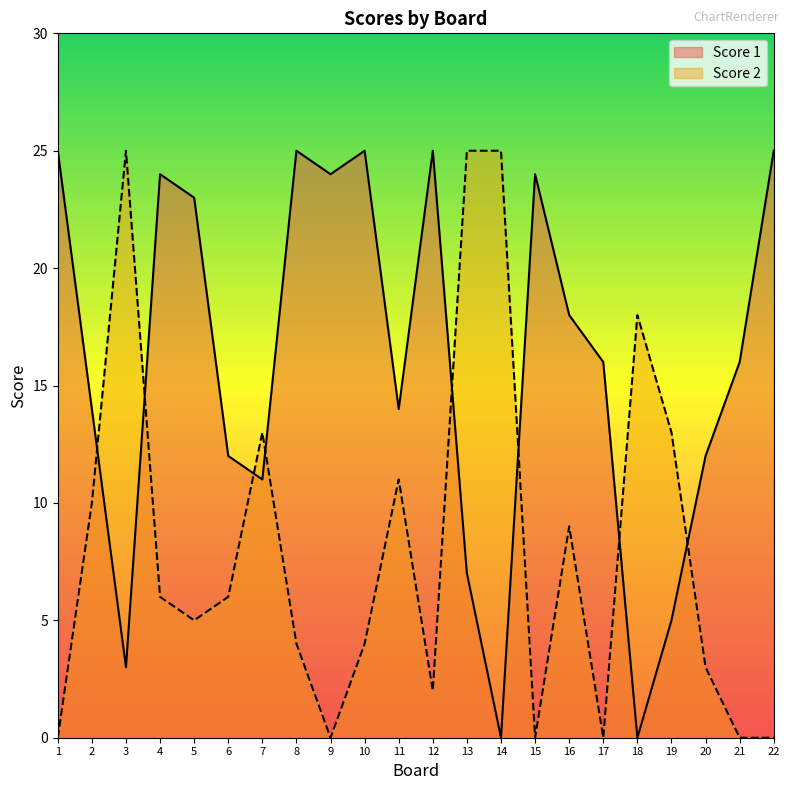

True or false: Score 2 has a value of 10 at 6.

False